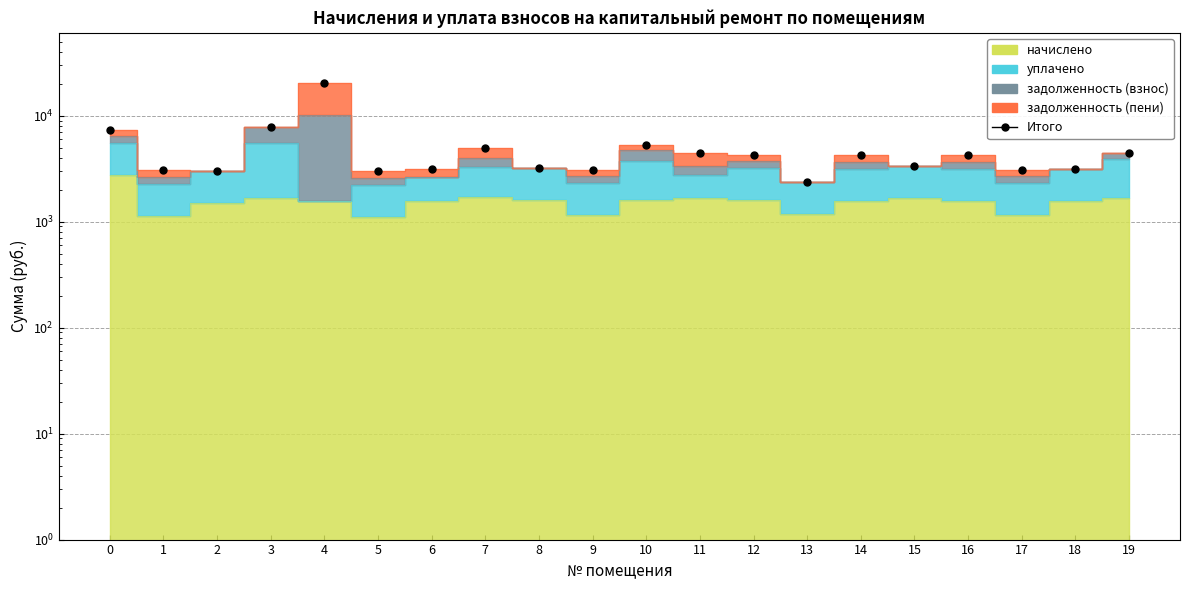

What is the minimum value shown in the chart?

2352.3